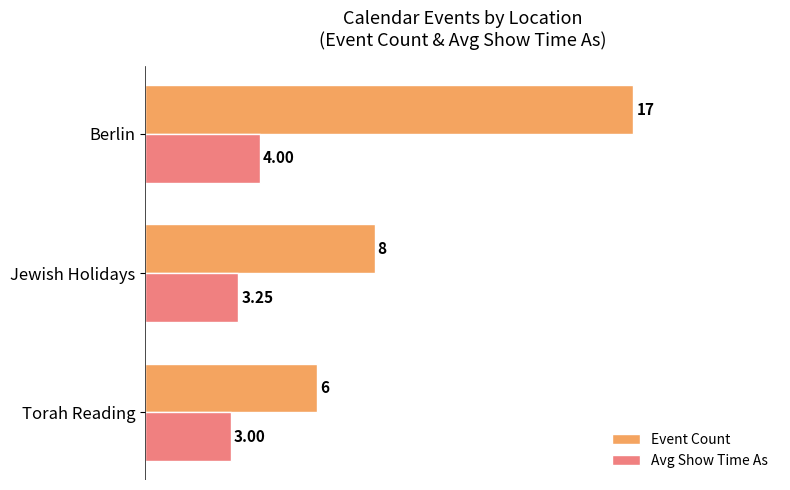

At which category is the sum across all series the highest?

Berlin